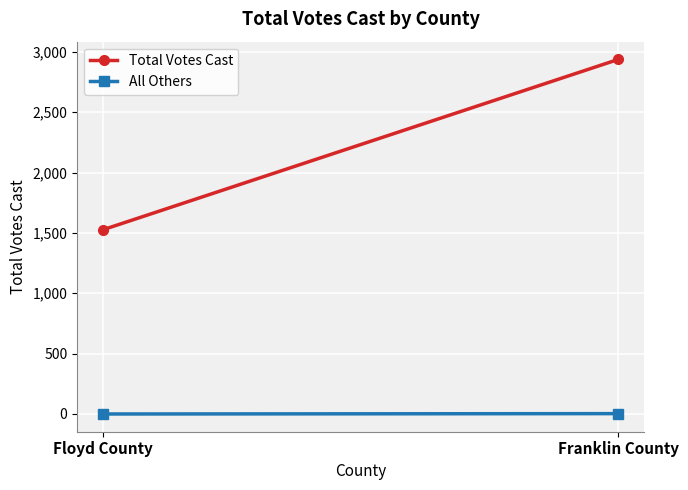

At Franklin County, list the series in order from smallest to largest.

All Others, Total Votes Cast